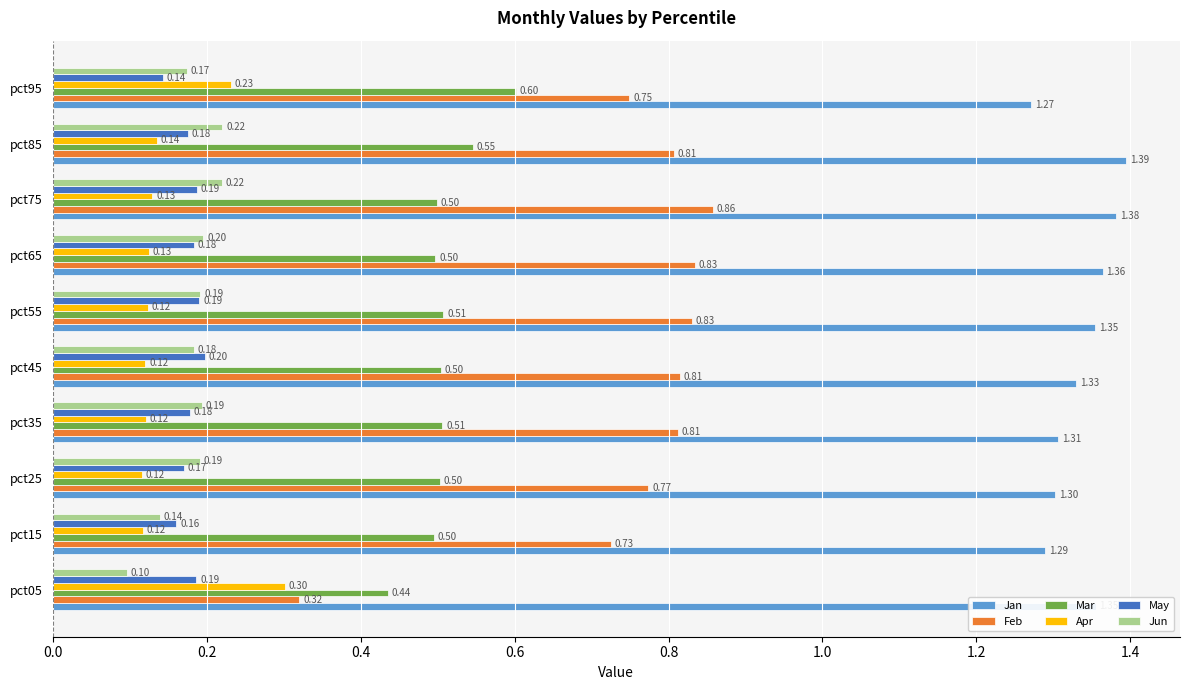

What is the difference between the highest and lowest values at pct25?

1.2